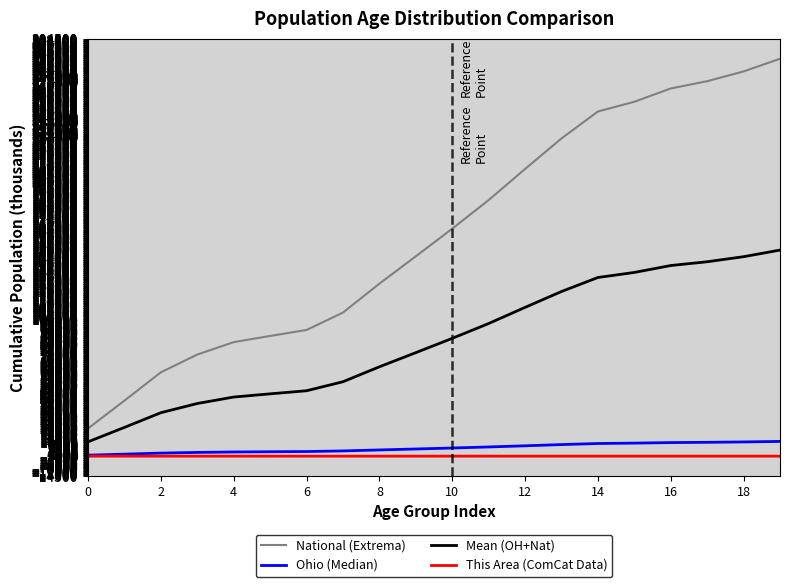

What are all the series names shown in the legend?

National (Extrema), Ohio (Median), Mean (OH+Nat), This Area (ComCat Data)